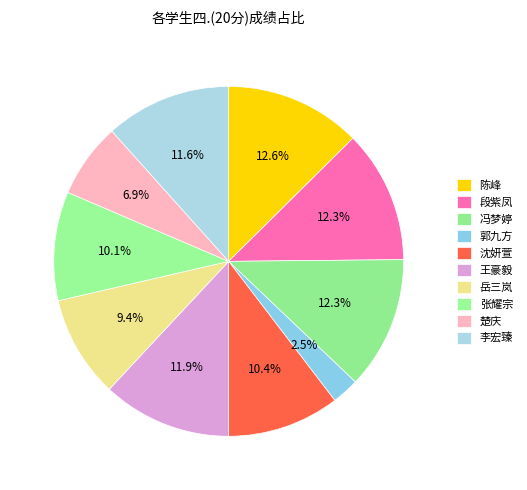

How many segments does this pie chart have?

10